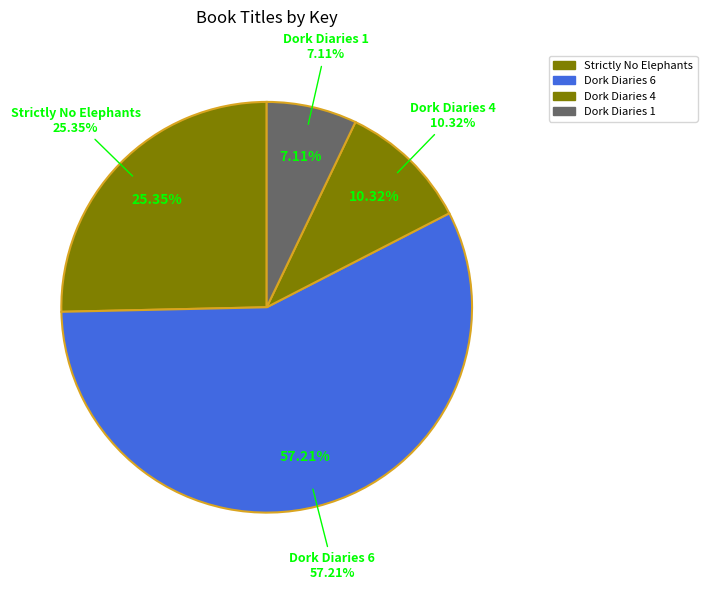

What is the largest slice in the pie chart?

Dork Diaries 6